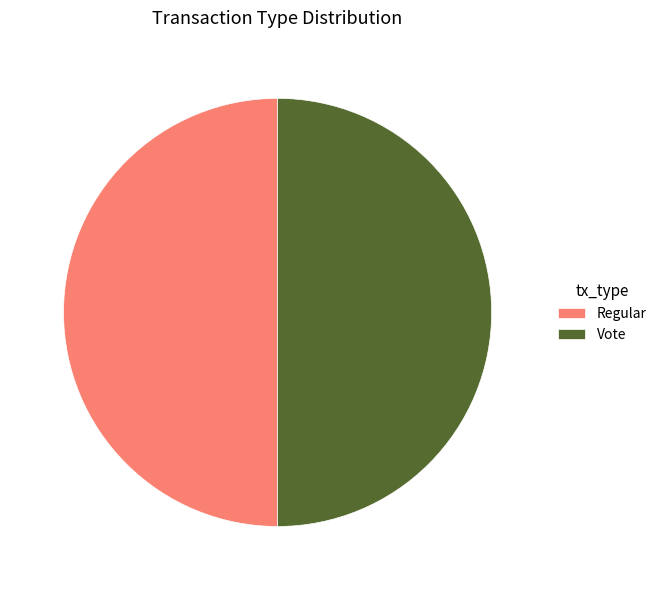

The Vote slice represents 50% of the pie. True or false?

True